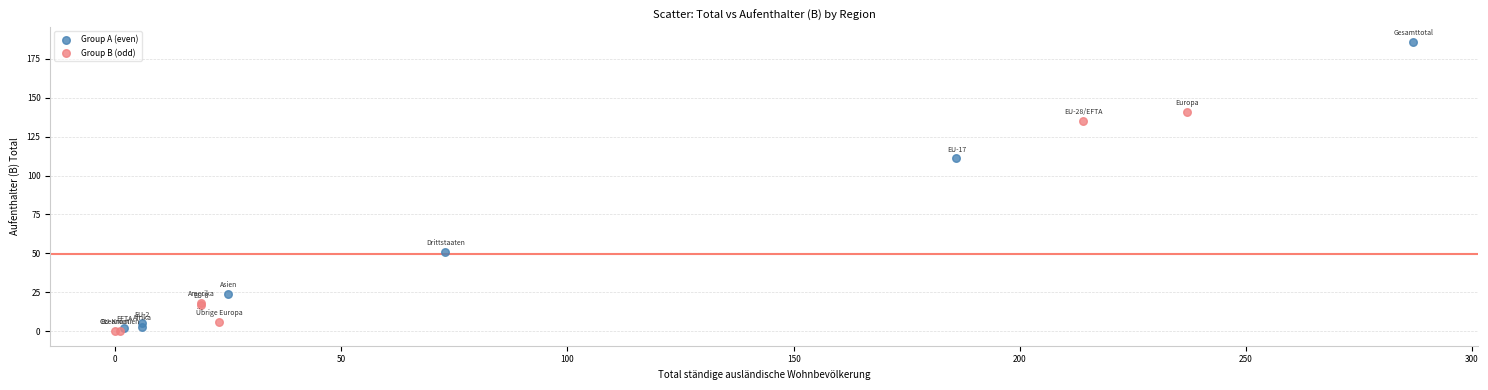

Which series reaches the maximum Y coordinate?

Group A (even)